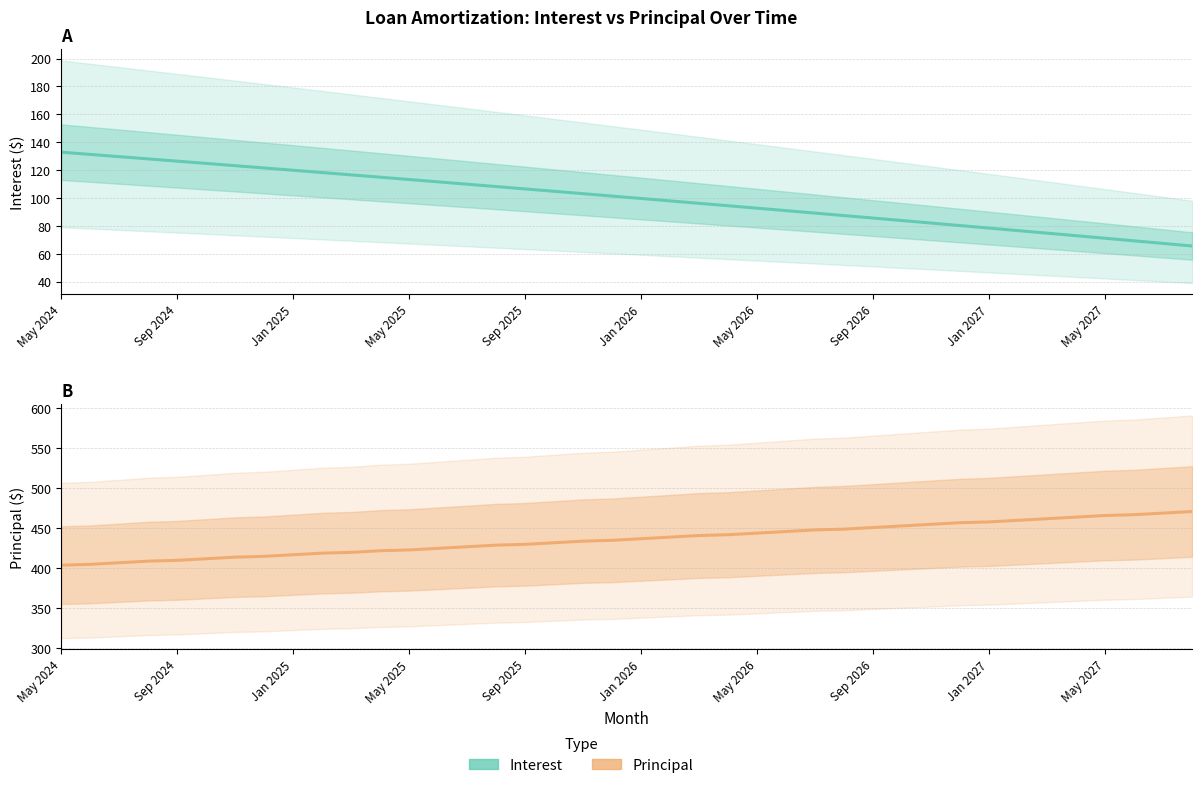

What is the difference between the maximum and second lowest values in the Interest series?

65.4